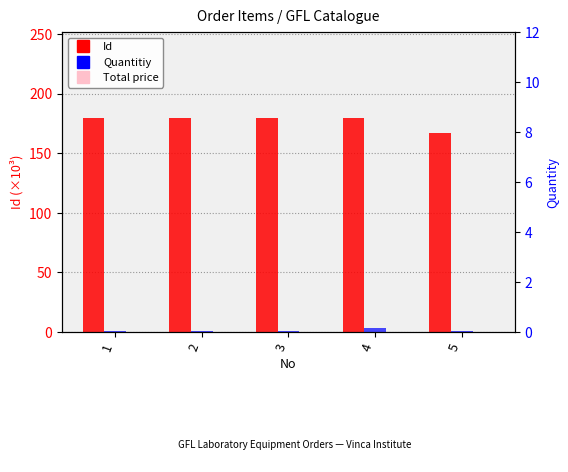

Is it true that Quantitiy equals 1.7 at 2?

False